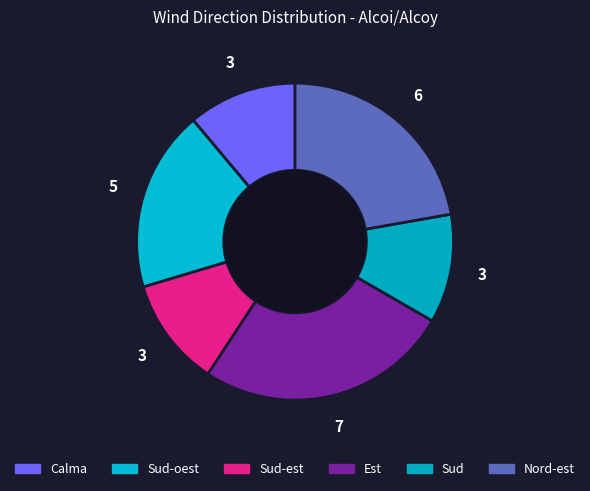

Approximately how many times larger is the value at Nord-est compared to Sud-est?

2.0